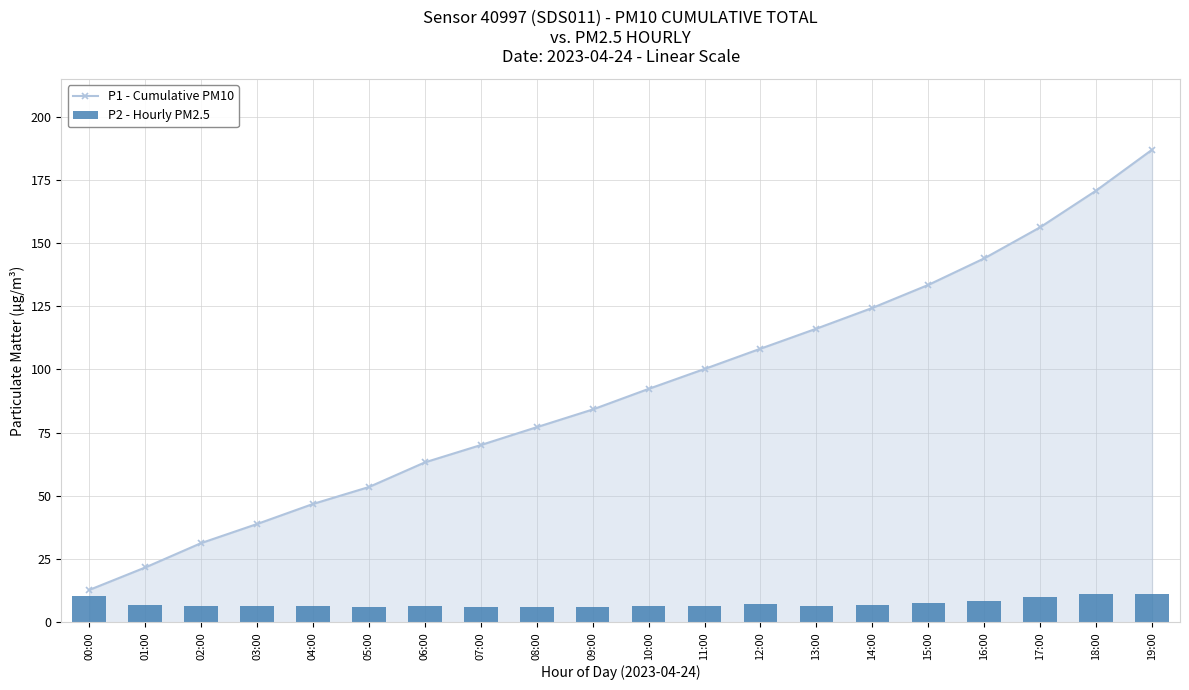

What are all the series names shown in the legend?

P1 - Cumulative PM10, P2 - Hourly PM2.5